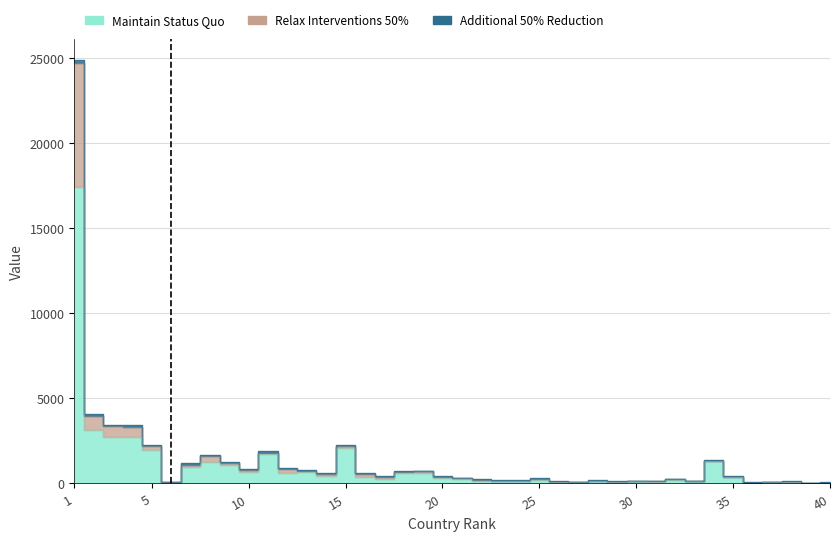

True or false: Relax Interventions 50% and Maintain Status Quo cross at least once.

False